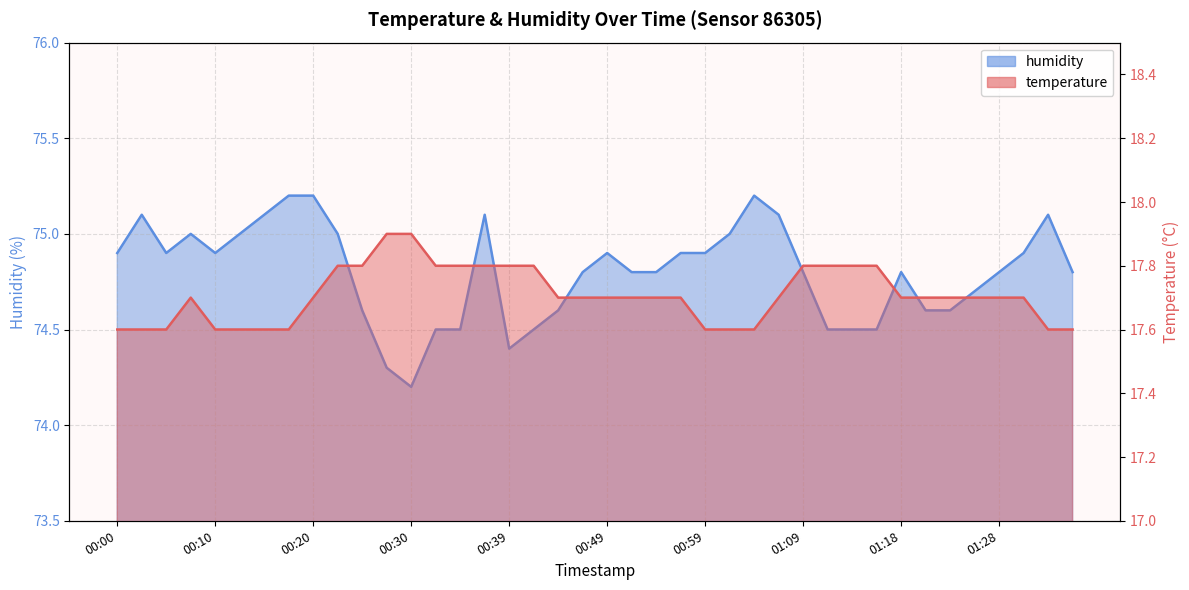

What is the greatest value displayed?

75.2